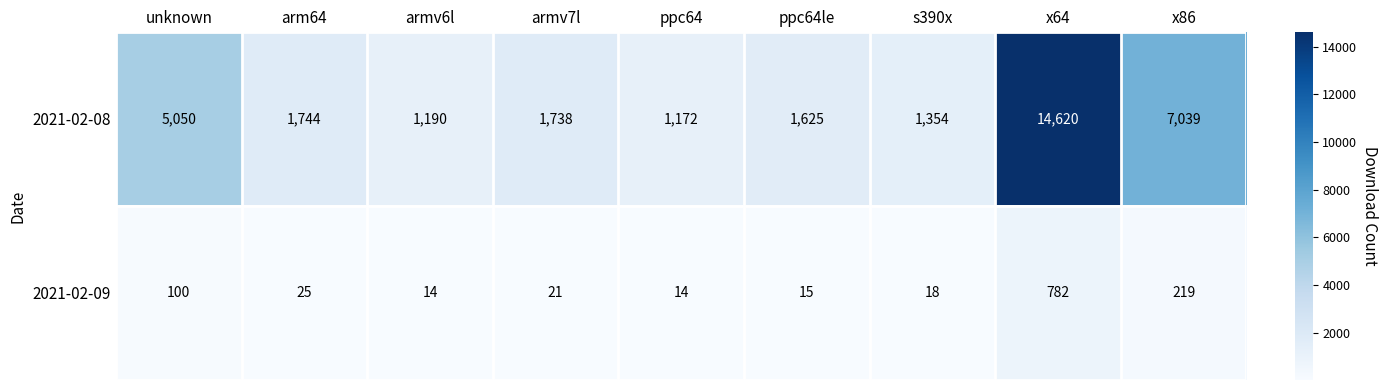

Count the number of data series in this chart.

2